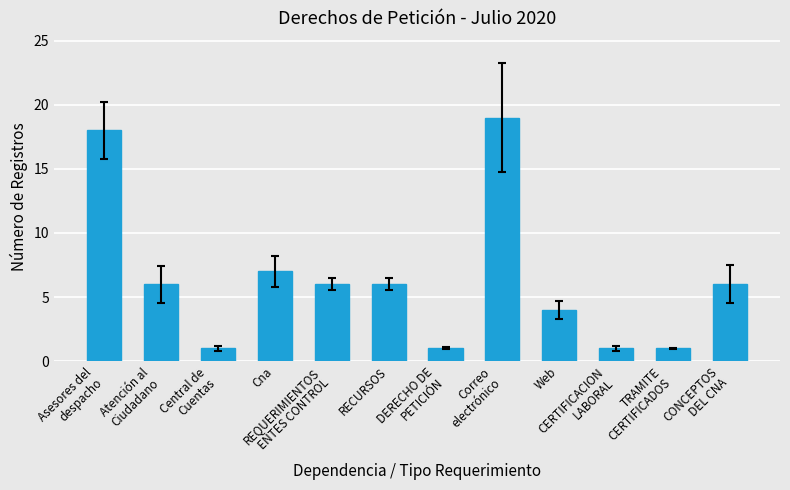

The chart shows a value of 7 at Cna. True or false?

True